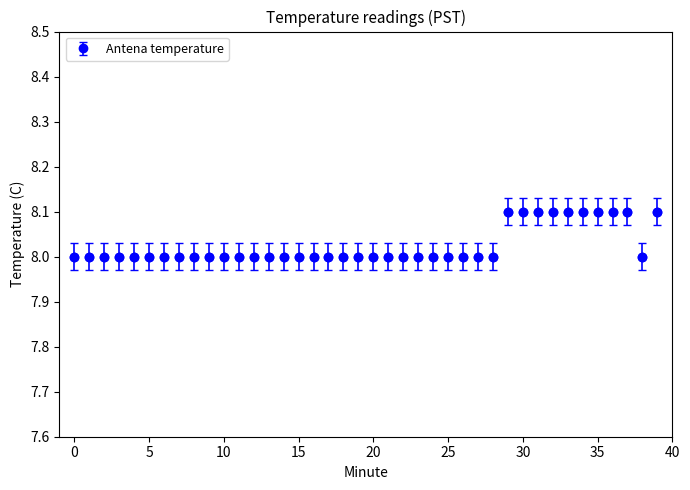

What is the value of the 1st point from the left?

8.0